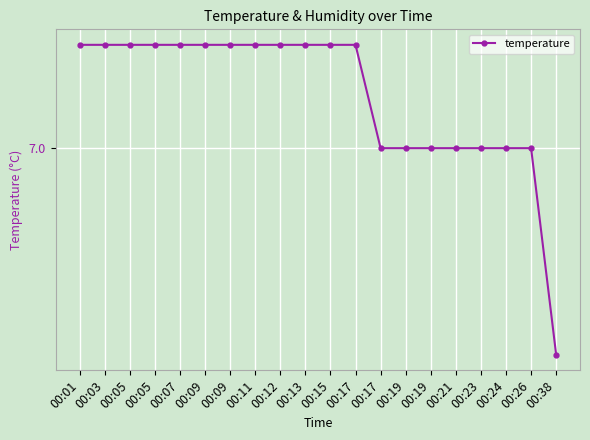

Is this an area chart (filled region under the line)?

No